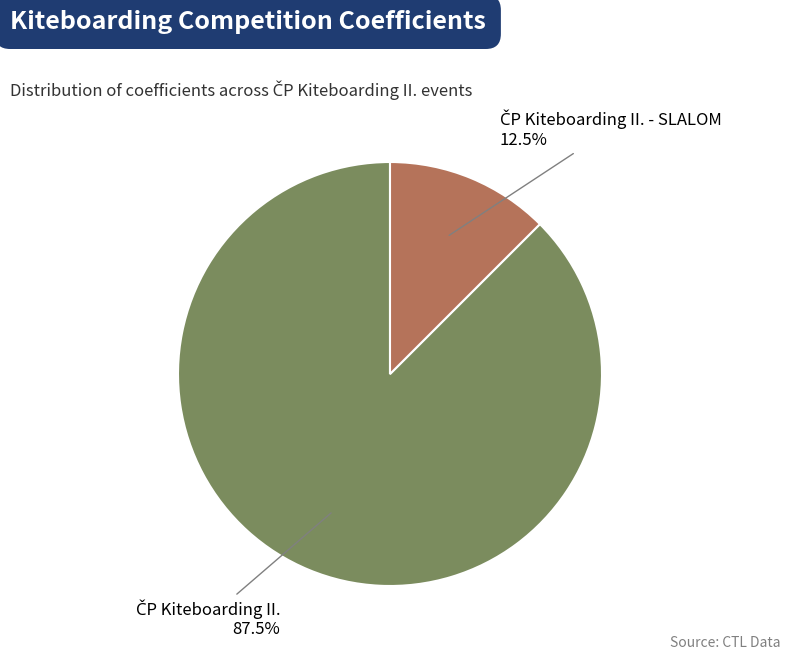

To the nearest percent, what is the average slice percentage?

50%